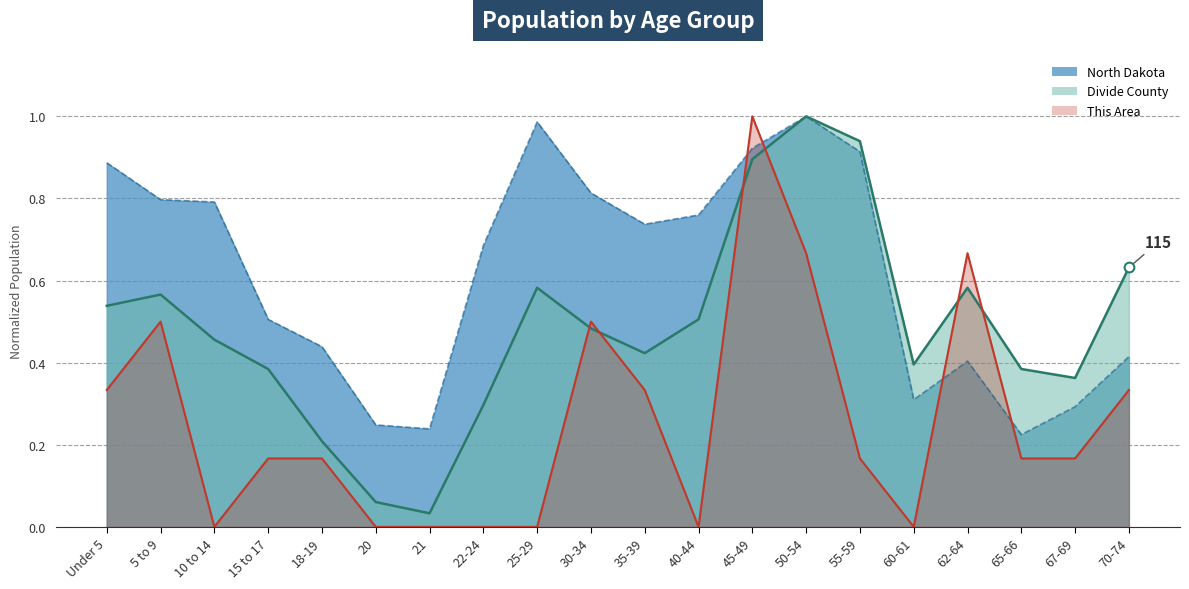

List the series in order of their overall mean, lowest first.

This Area (line), Divide County (line), North Dakota (line)